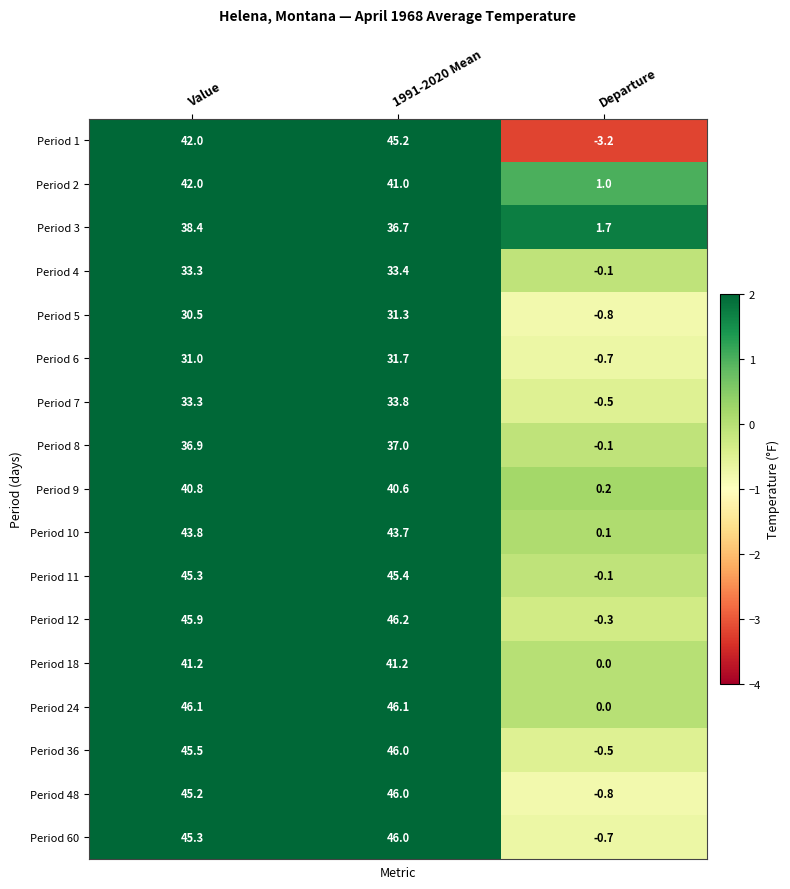

Is the value of Period 36 at 1991-2020 Mean greater than the value of Period 10 at Value?

Yes